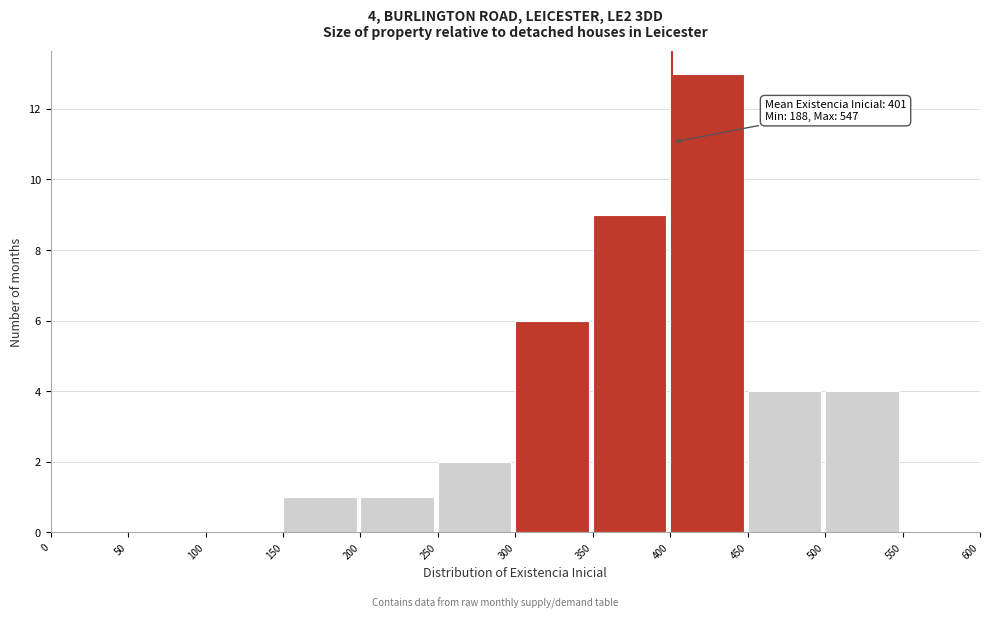

Over which range of the x-axis is the bar tallest?

400 to 450